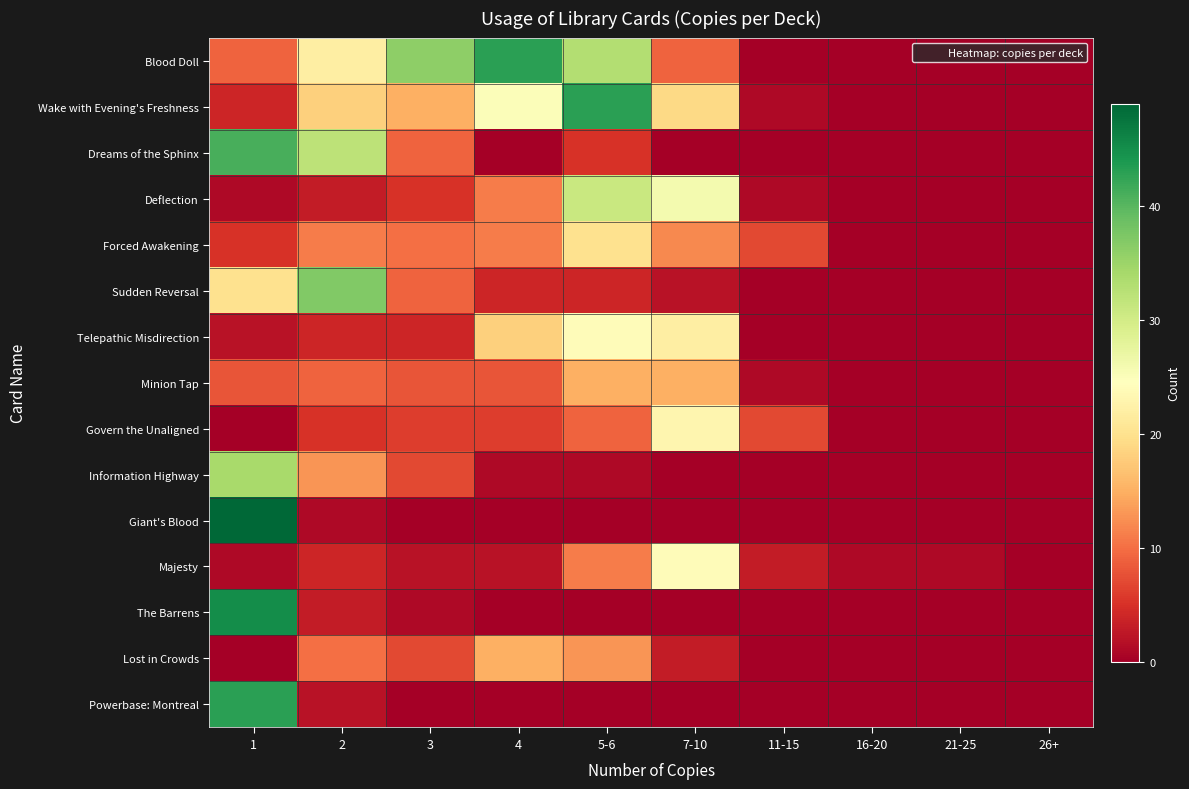

Count the number of data series in this chart.

15